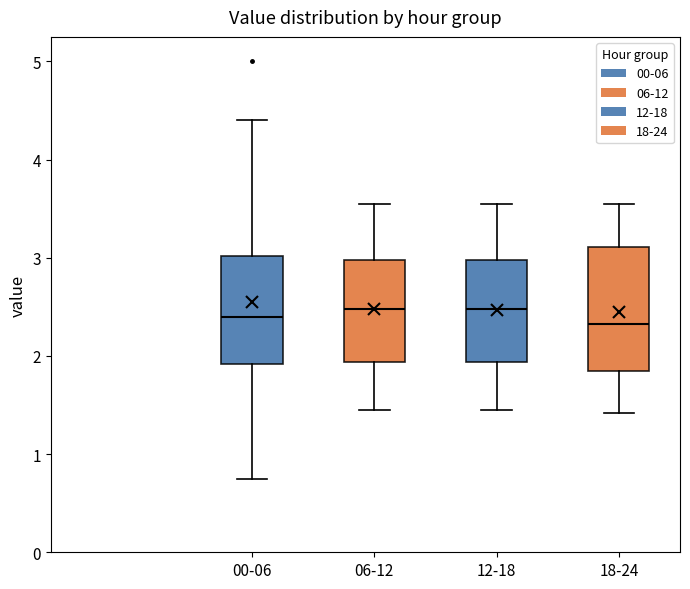

Reading left to right, read every box against the y-axis: the position of its median line, the range the box covers, and the ends of its whiskers. The values are not printed on the chart, so give them approximately, as read against the axis.

00-06: median 2.4, box 1.9 to 3.0, whiskers 0.8 to 4.4
06-12: median 2.5, box 1.9 to 3.0, whiskers 1.5 to 3.6
12-18: median 2.5, box 1.9 to 3.0, whiskers 1.5 to 3.6
18-24: median 2.3, box 1.9 to 3.1, whiskers 1.4 to 3.6